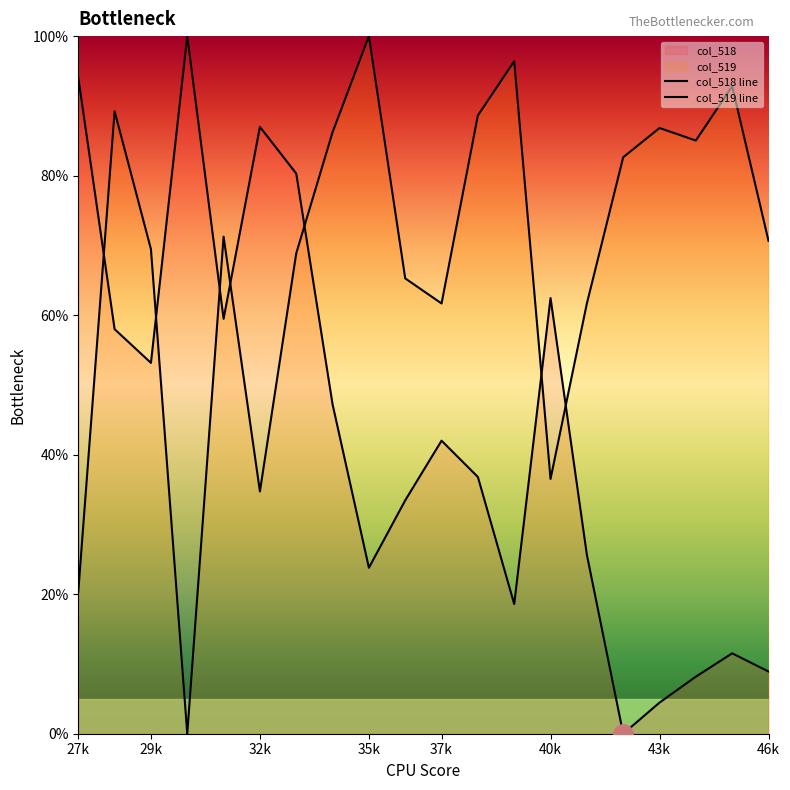

True or false: col_519 has a value of 106.6 at 36.

False